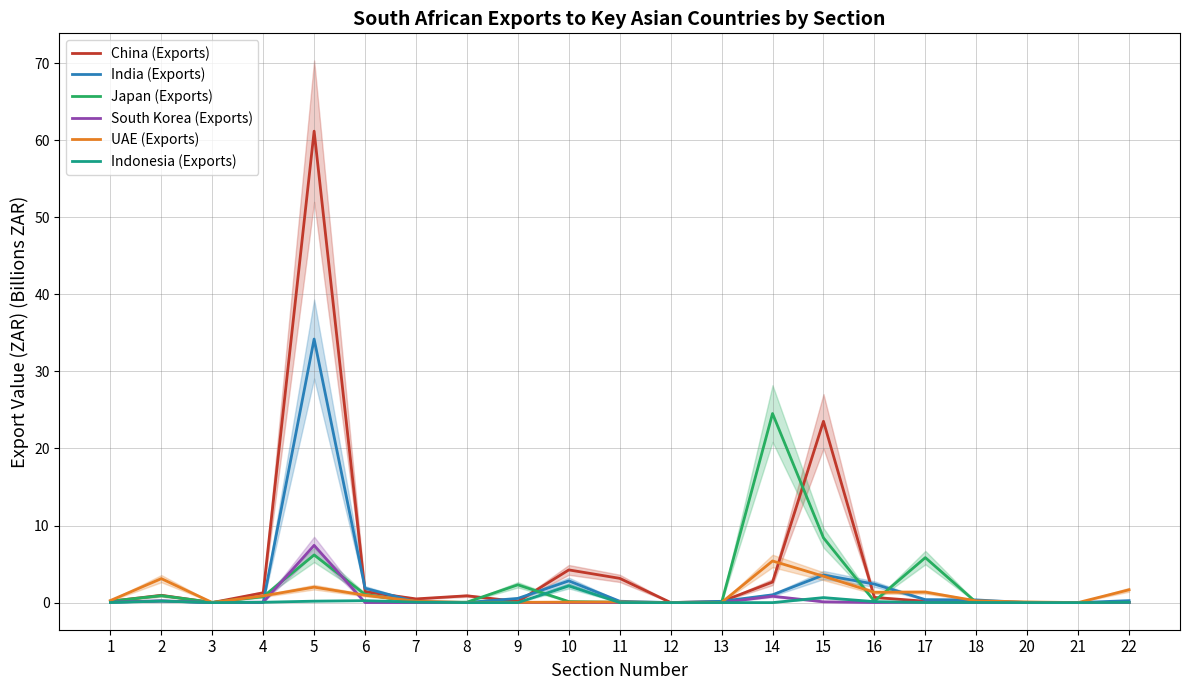

What is the spread (max minus min) of values at 16?

2.4